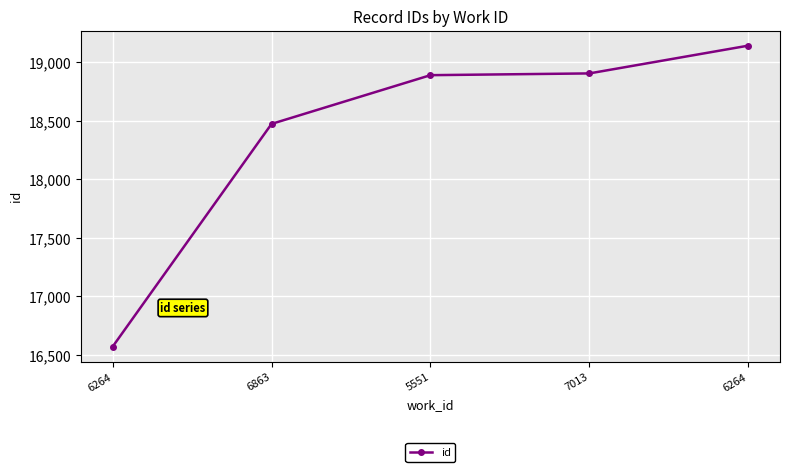

How many values are below 18888?

2